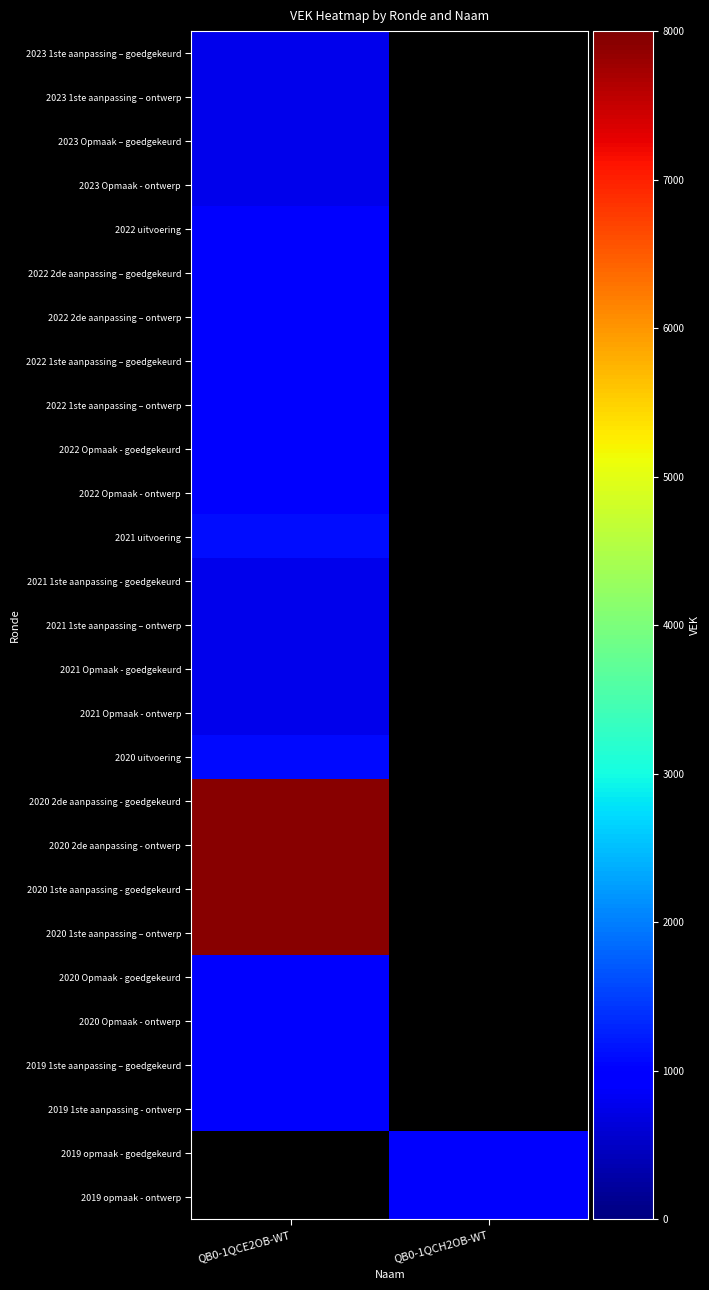

List the series in order of their peak value, highest first.

2020 2de aanpassing - goedgekeurd, 2020 2de aanpassing - ontwerp, 2020 1ste aanpassing - goedgekeurd, 2020 1ste aanpassing – ontwerp, 2021 uitvoering, 2022 uitvoering, 2022 2de aanpassing – goedgekeurd, 2022 2de aanpassing – ontwerp, 2022 1ste aanpassing – goedgekeurd, 2022 1ste aanpassing – ontwerp, 2022 Opmaak - goedgekeurd, 2022 Opmaak - ontwerp, 2020 Opmaak - goedgekeurd, 2020 Opmaak - ontwerp, 2019 1ste aanpassing – goedgekeurd, 2019 1ste aanpassing - ontwerp, 2023 1ste aanpassing – goedgekeurd, 2023 1ste aanpassing – ontwerp, 2023 Opmaak – goedgekeurd, 2023 Opmaak - ontwerp, 2019 opmaak - goedgekeurd, 2019 opmaak - ontwerp, 2020 uitvoering, 2021 1ste aanpassing - goedgekeurd, 2021 1ste aanpassing – ontwerp, 2021 Opmaak - goedgekeurd, 2021 Opmaak - ontwerp